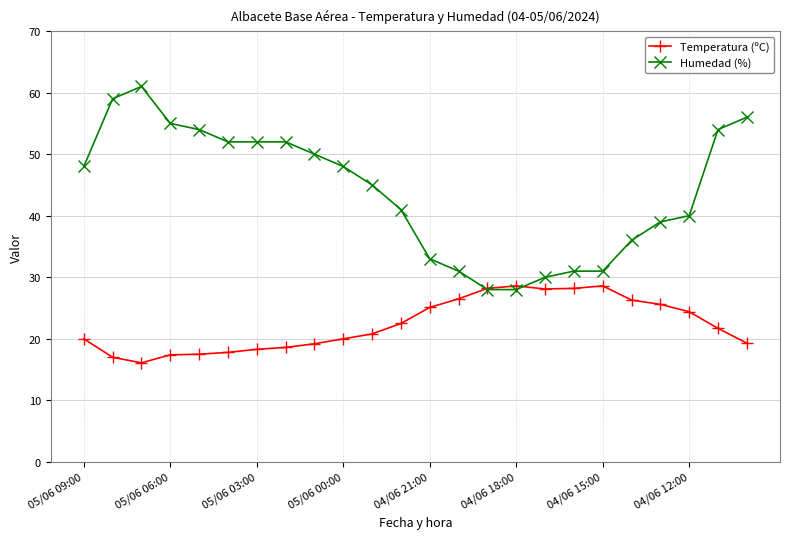

What is the value of the Temperatura (ºC) point at the 22nd from the left?

24.4